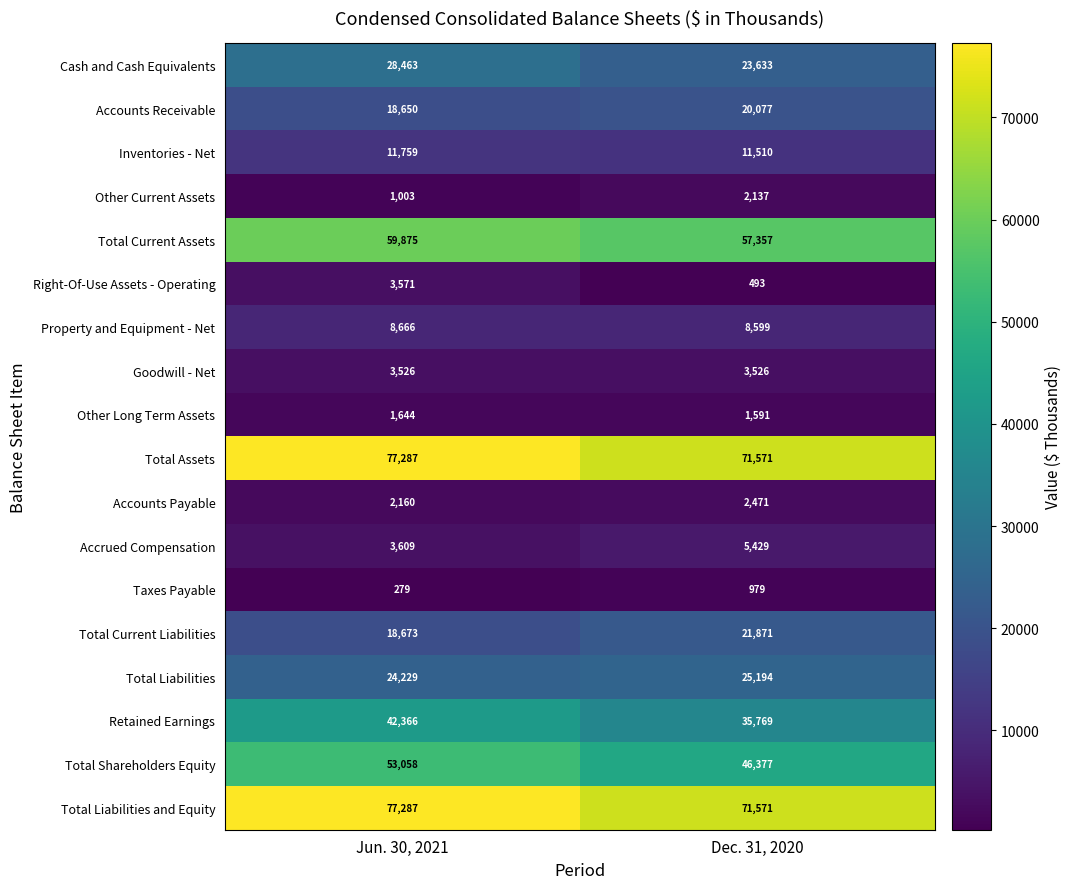

What is the sum of all Other Current Assets values?

3140